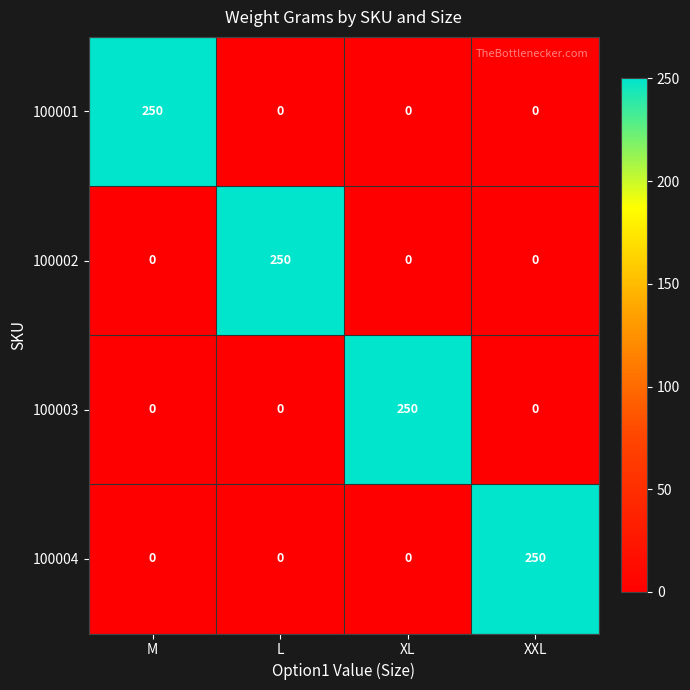

Is it true that 100001 equals 0 at XXL?

True